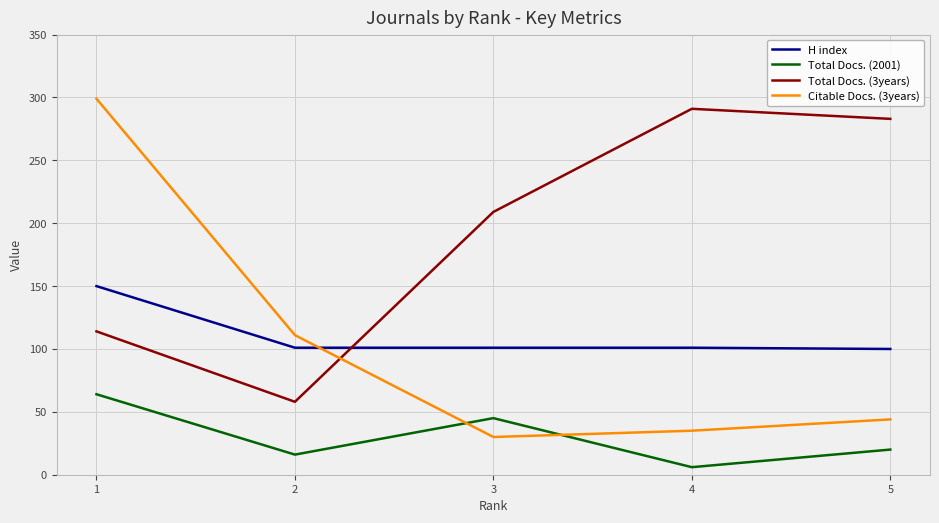

What is the difference between the maximum and minimum values in the H index series?

50